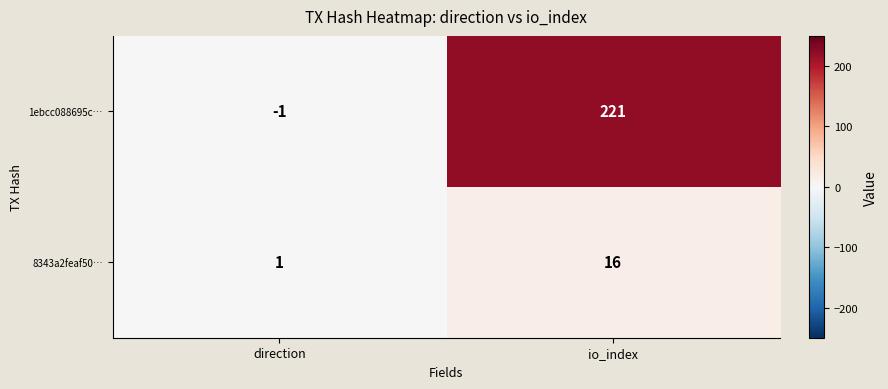

At how many categories does at least one series exceed 32?

1